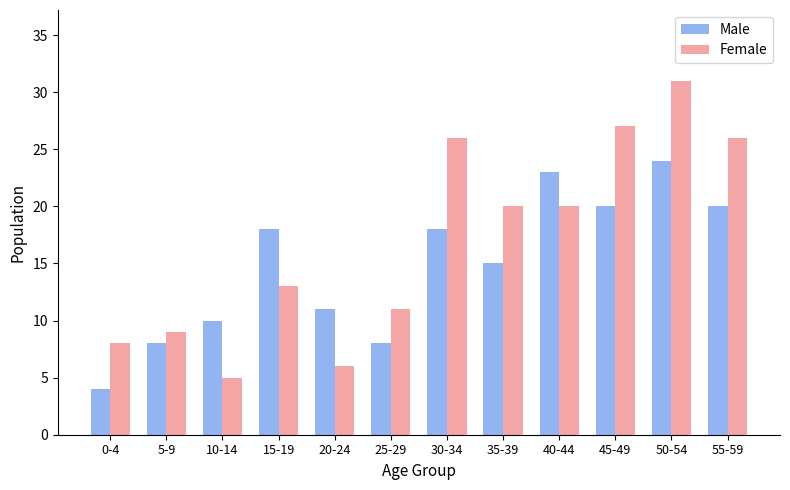

Is it true that Male equals 8 at 5-9?

True